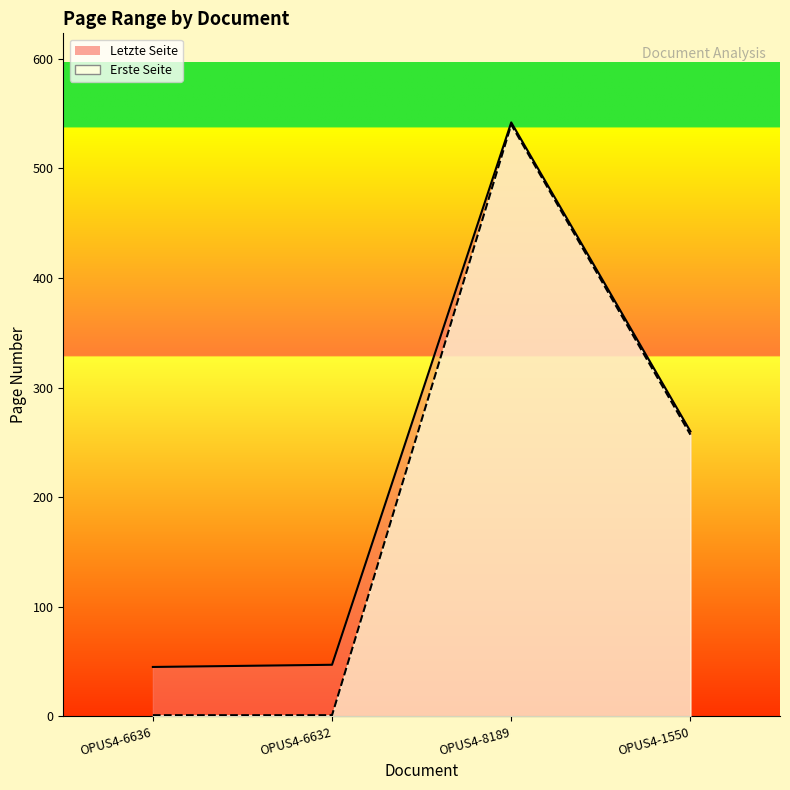

Which series has the widest spread of values?

Erste Seite